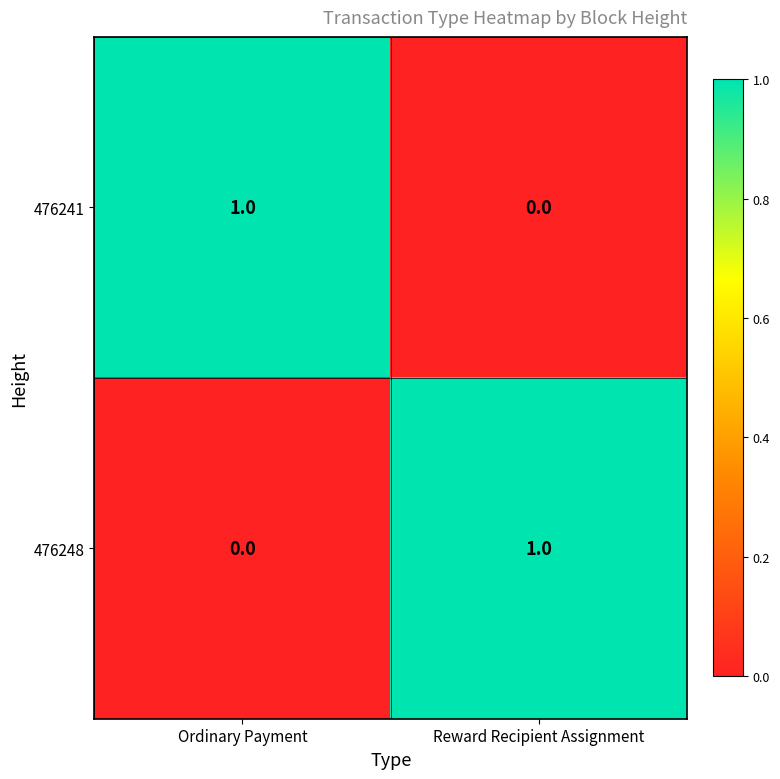

Is the value of 476248 at Ordinary Payment greater than the value of 476241 at Ordinary Payment?

No